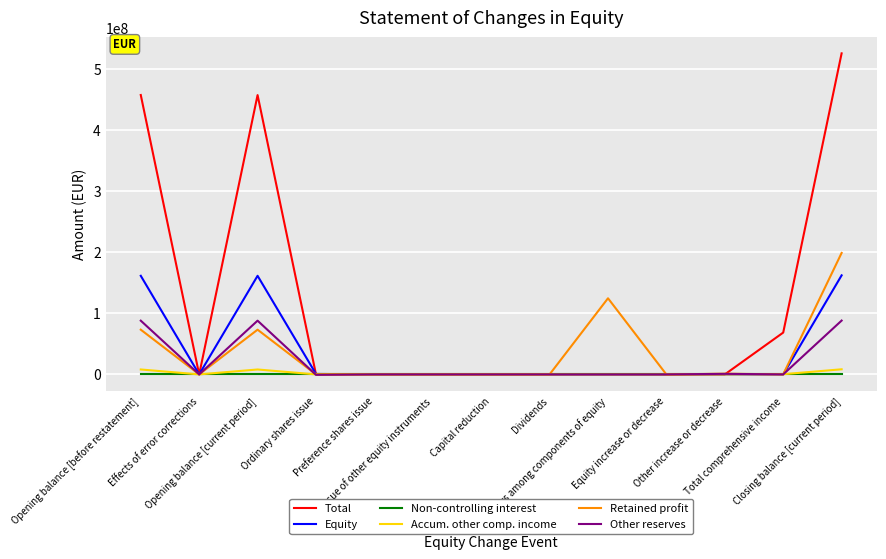

Which series has the largest total across all categories?

Total